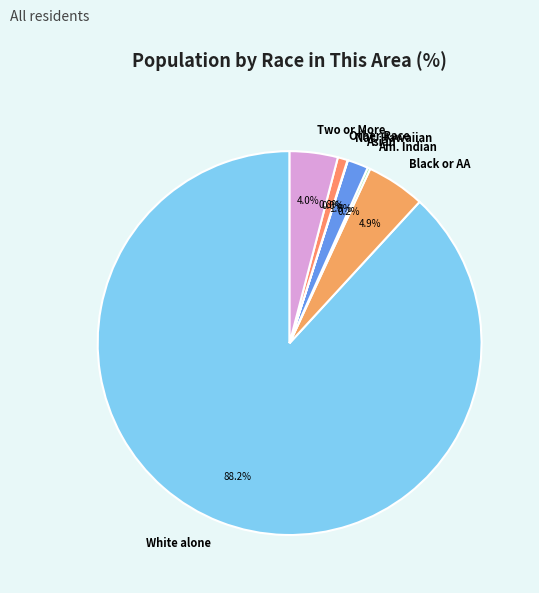

Does any single category account for the majority?

Yes